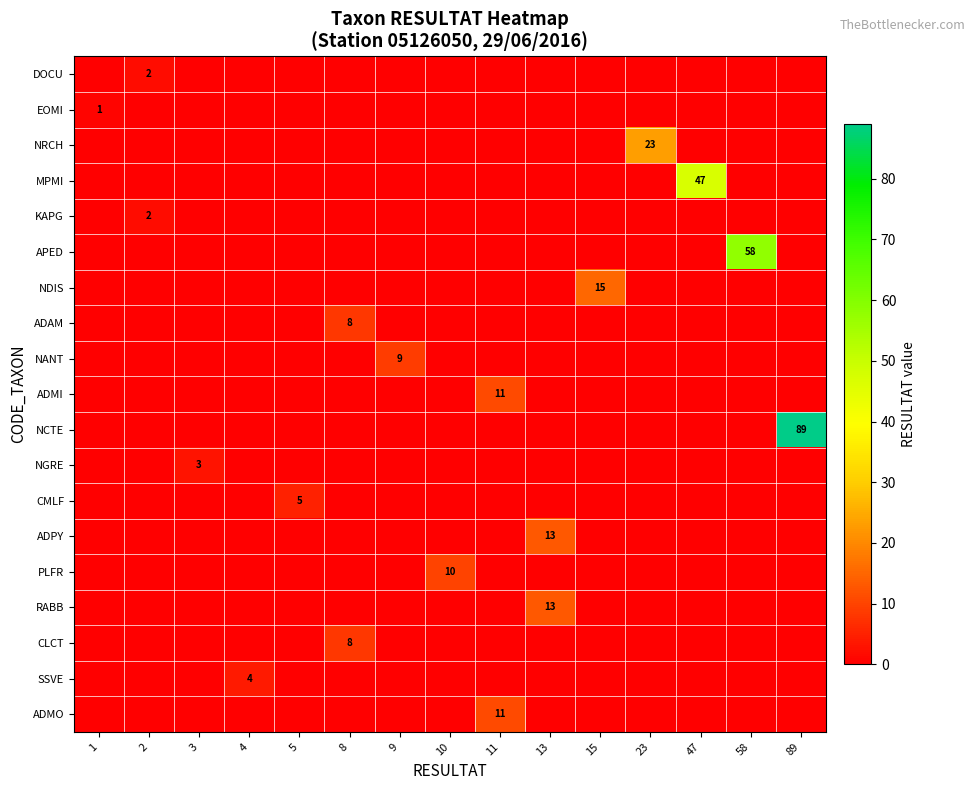

Which series has the largest range (max minus min)?

NCTE